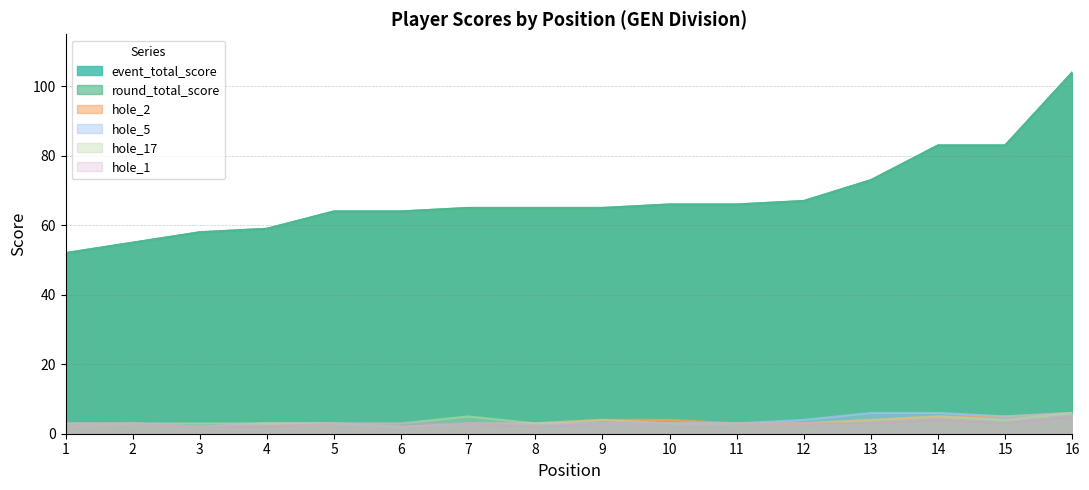

Which series has the largest total across all categories?

event_total_score